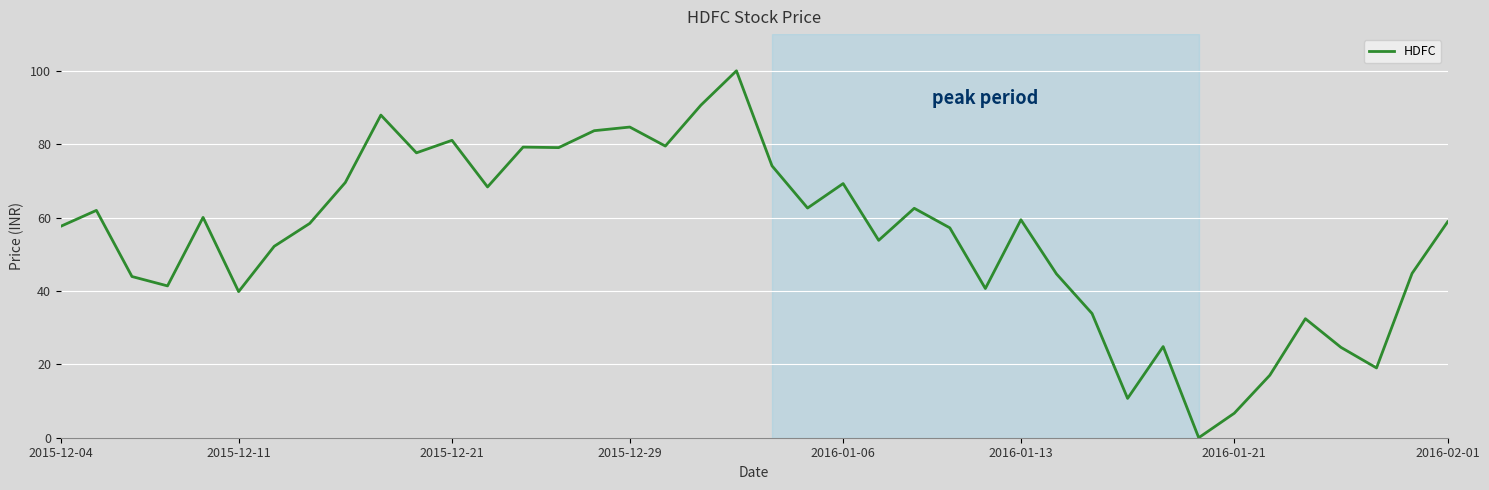

What is the difference between the maximum and minimum values?

100.0